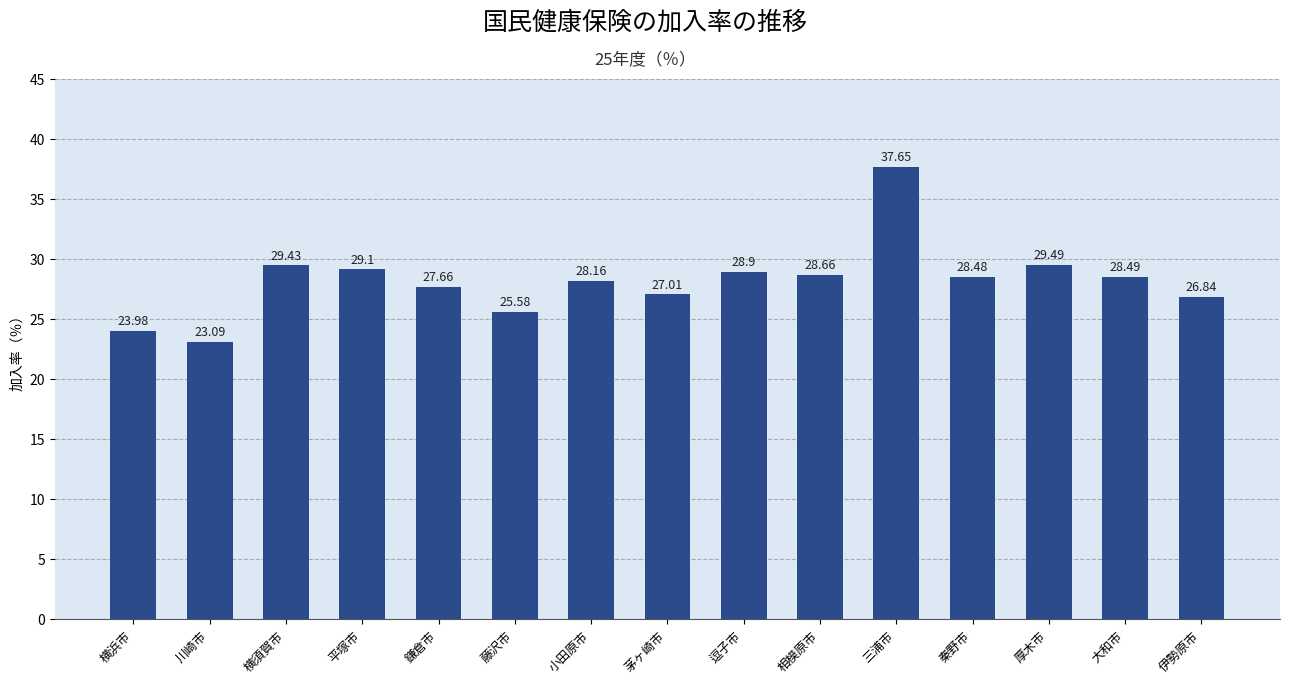

At which label does the data first exceed 28?

横須賀市